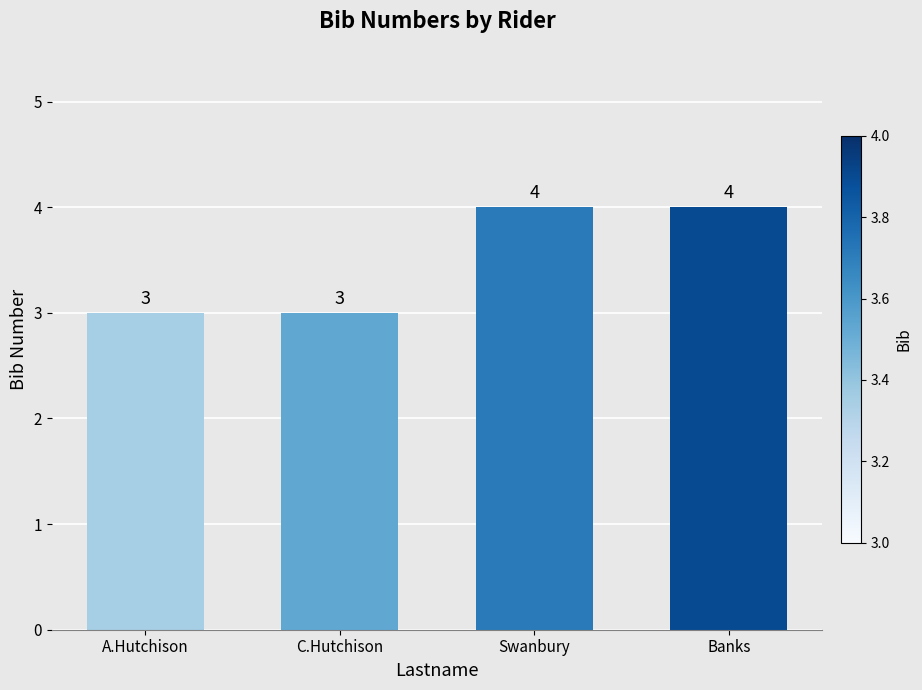

The value at Banks is 7. True or false?

False